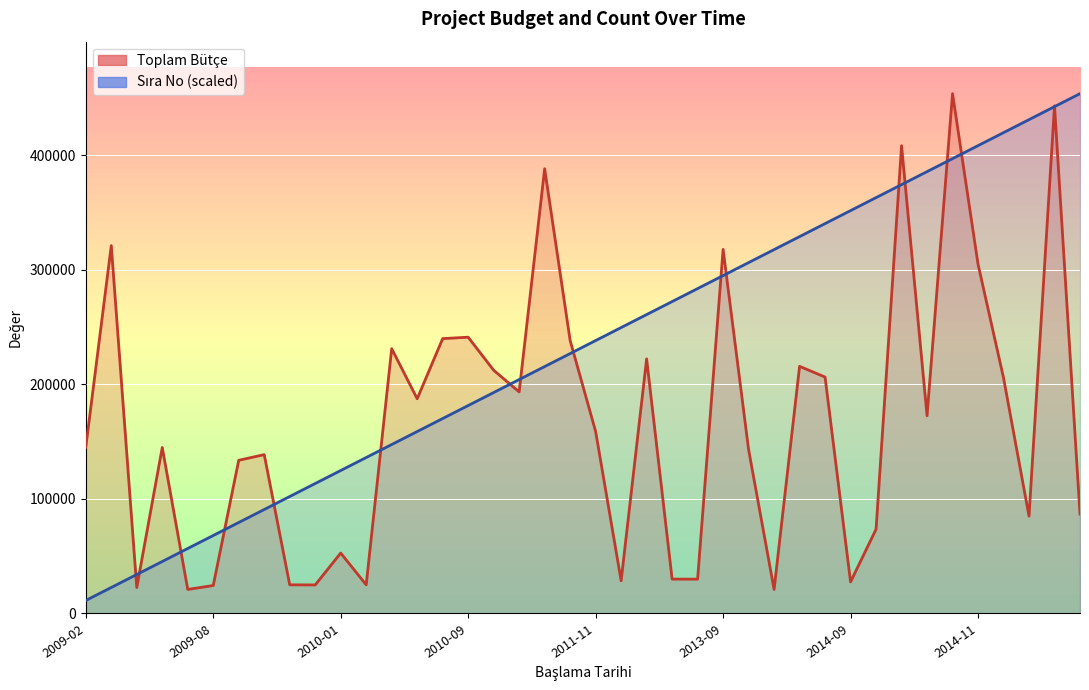

How many values in the Toplam Bütçe series exceed 158824?

19